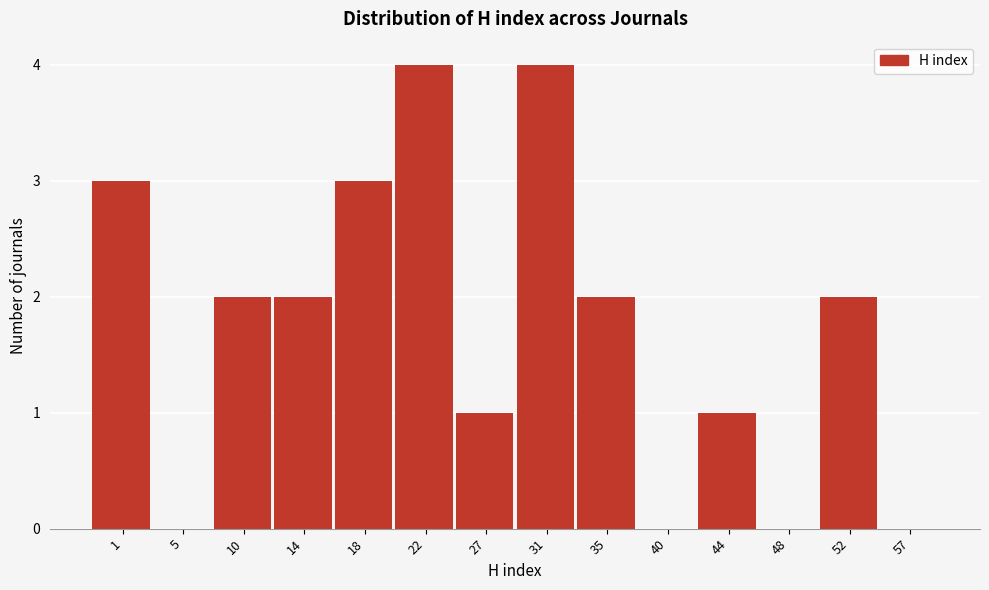

Reading left to right, what are all the values shown in this chart?

1=3	5=0	10=2	14=2	18=3	22=4	27=1	31=4	35=2	40=0	44=1	48=0	52=2	57=0